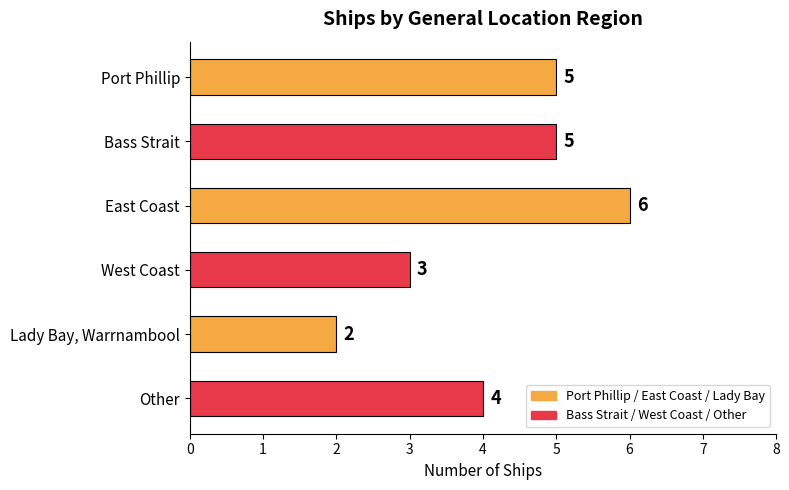

Reading top to bottom, what are all the values shown in this chart?

Port Phillip=5	Bass Strait=5	East Coast=6	West Coast=3	Lady Bay, Warrnambool=2	Other=4